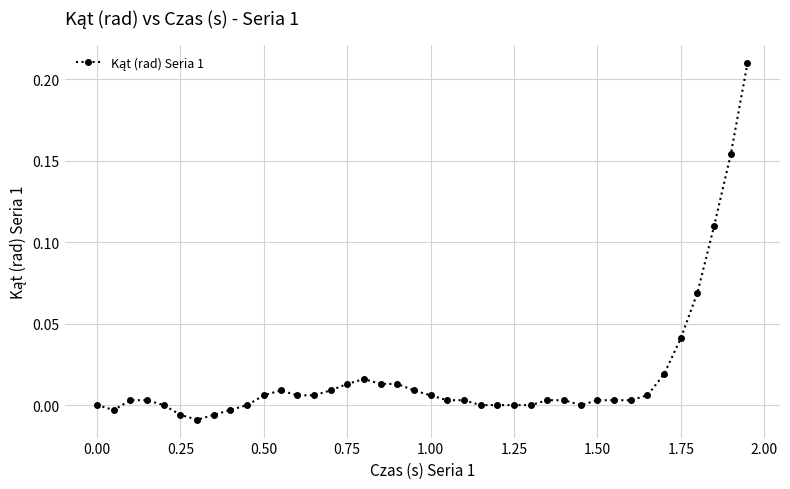

What is the sum of all values?

0.7